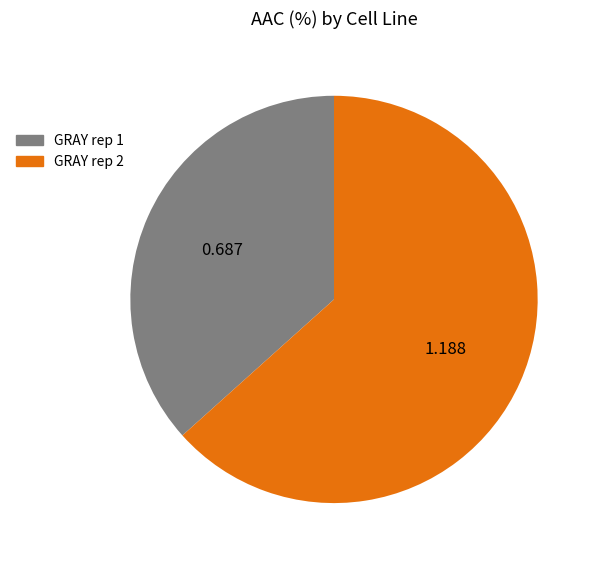

Do GRAY rep 2 and GRAY rep 1 together represent more than half of the pie?

Yes